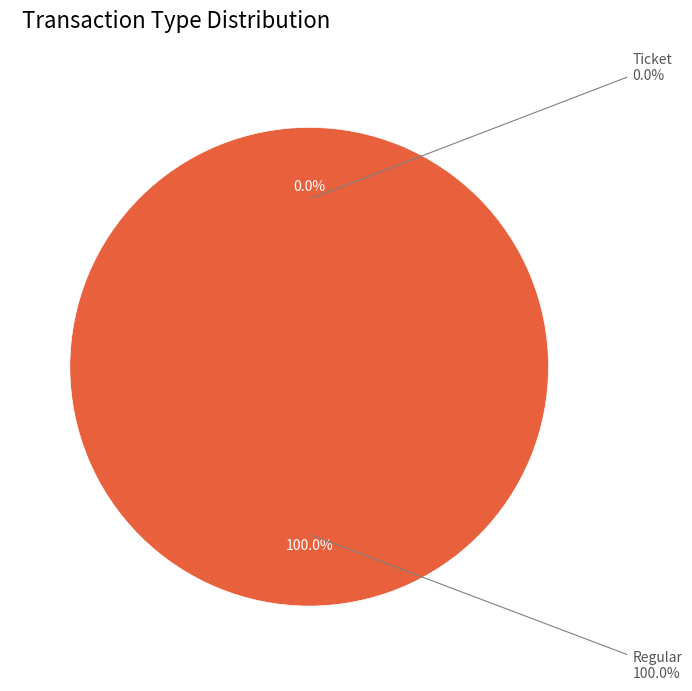

Rank the categories by value from highest to lowest.

Regular, Ticket